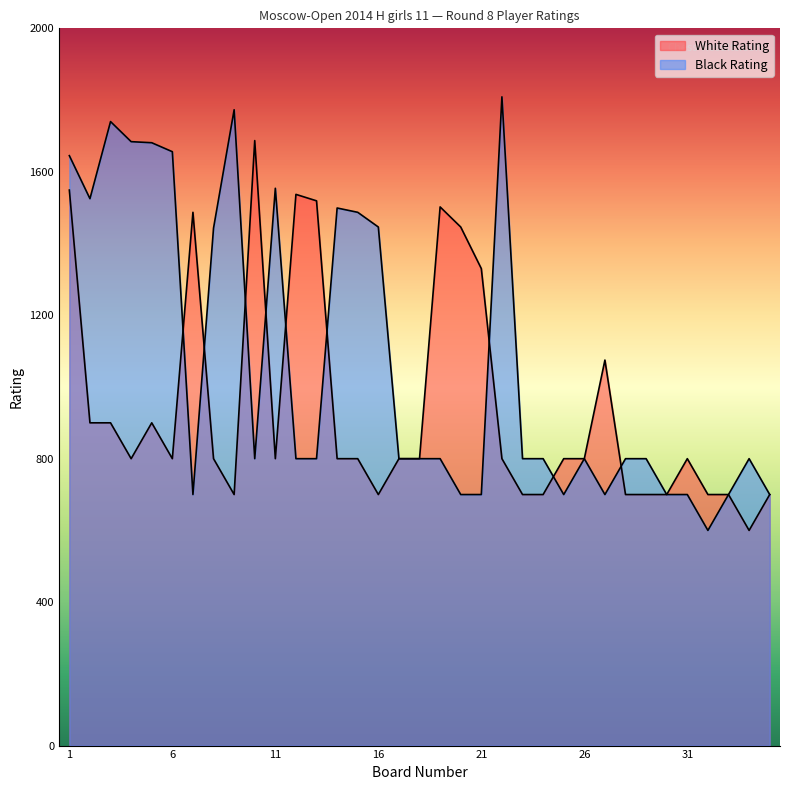

The value of Black Rating at 25 is 1014. True or false?

False